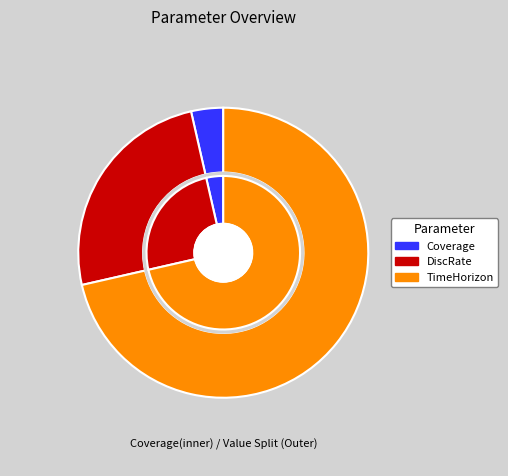

What is the total percentage of Coverage and DiscRate?

28.6%